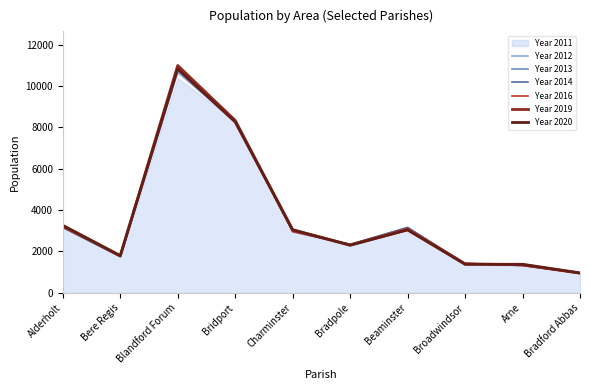

What position from the right is Beaminster?

4